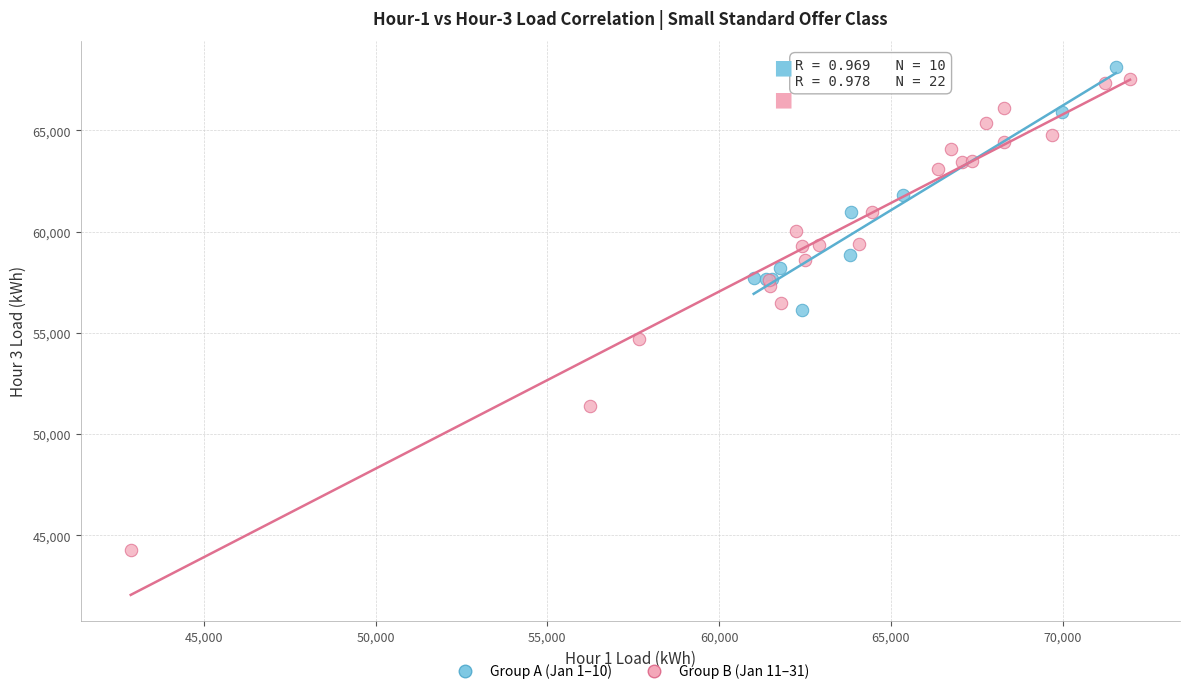

Which series has the widest spread of Y values?

Group B (Jan 11–31)